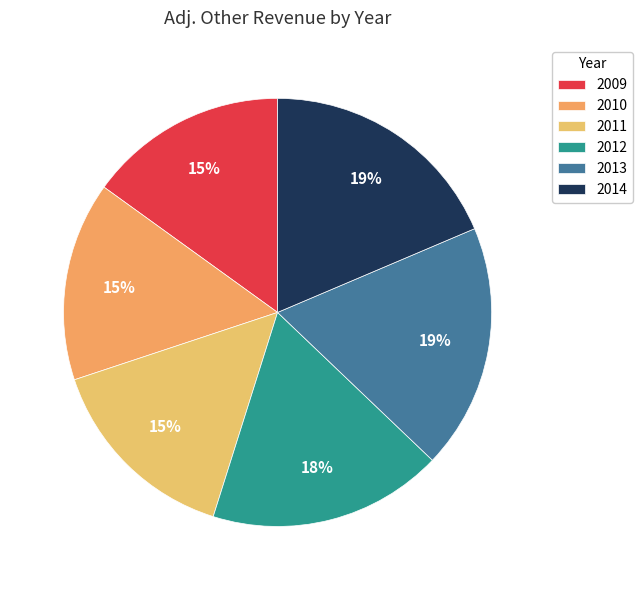

What is the smallest slice in the pie chart?

2011